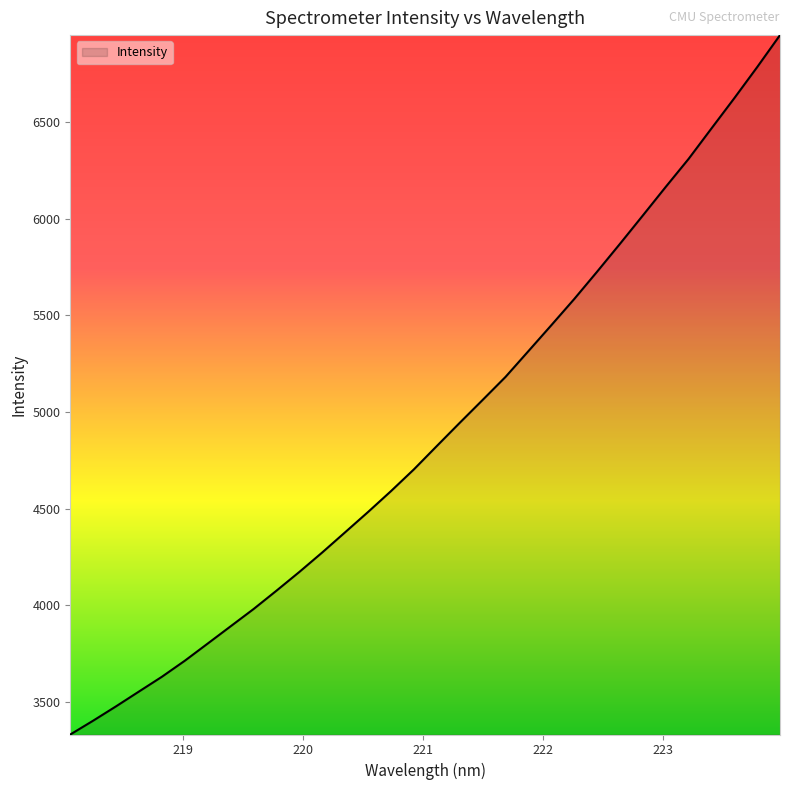

What is the smallest value displayed?

3331.7